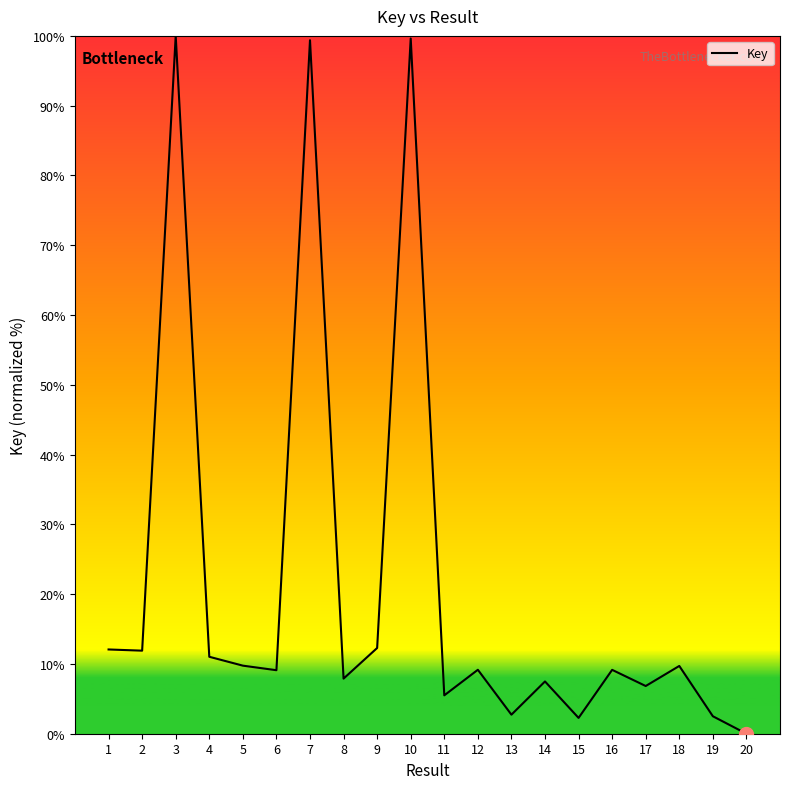

What is the sum of the values at 14 and 17?

14.3